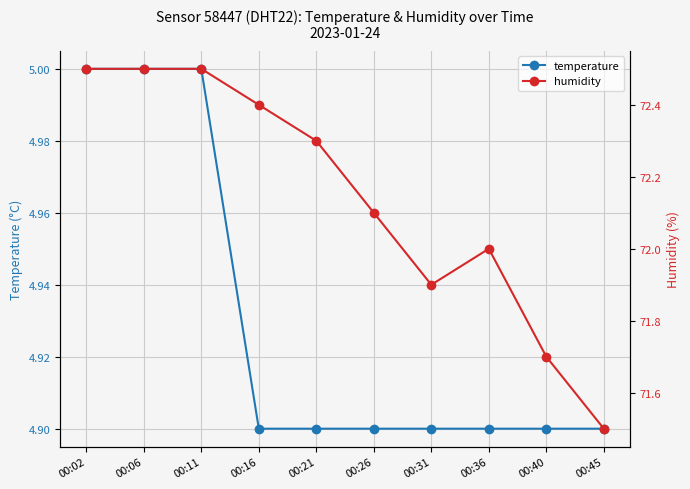

What are all the series names shown in the legend?

temperature, humidity